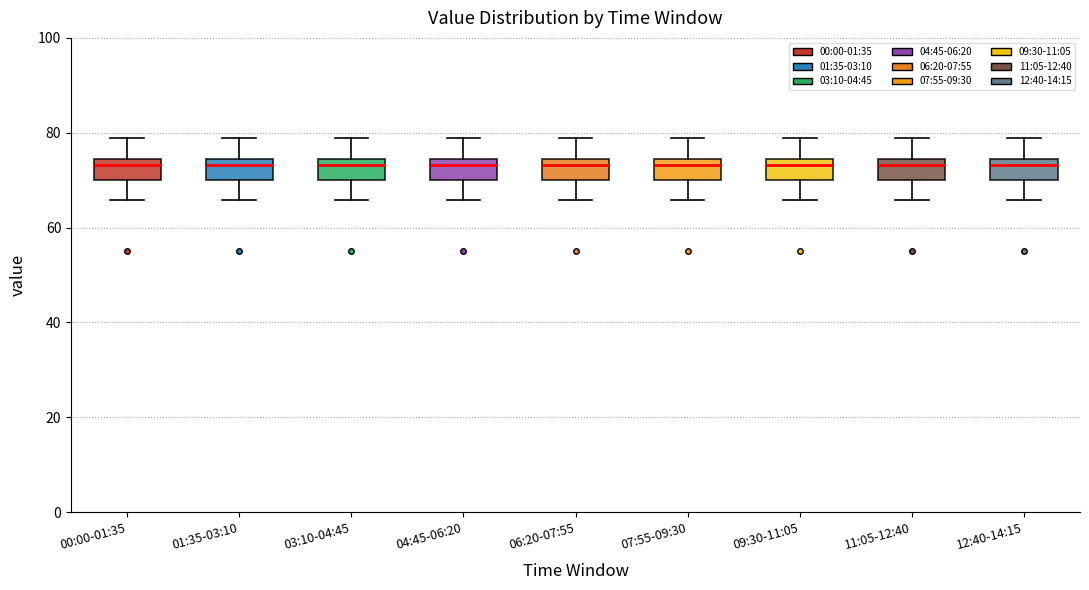

Where is the upper edge of the box for 04:45-06:20 on the y-axis? The values are not printed on the chart, so give them approximately, as read against the axis.

74